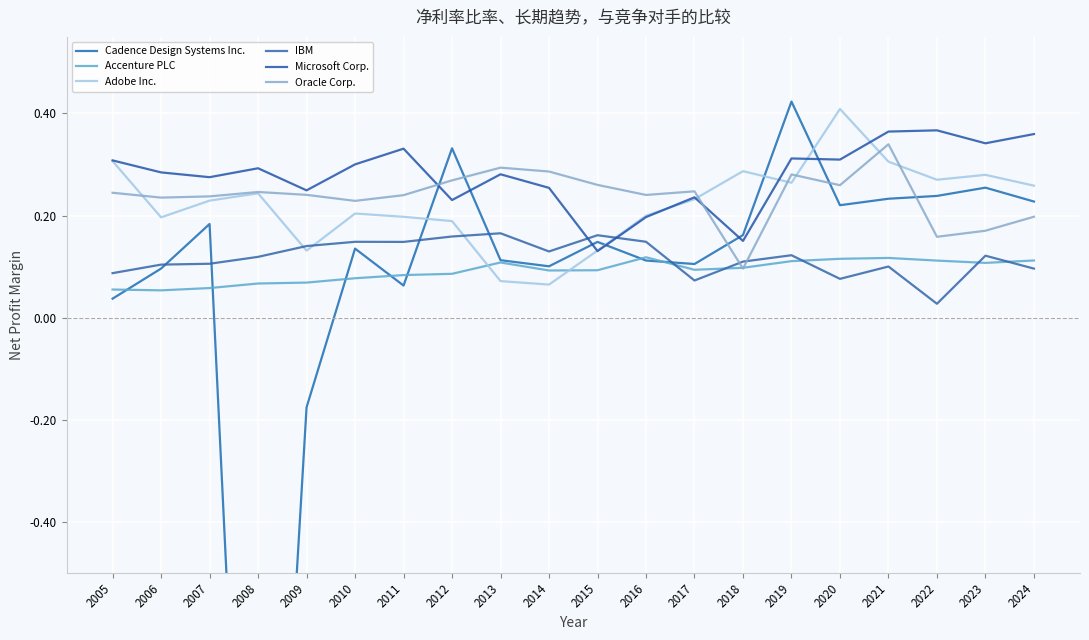

Read the Cadence Design Systems Inc. value at 2023.

0.3